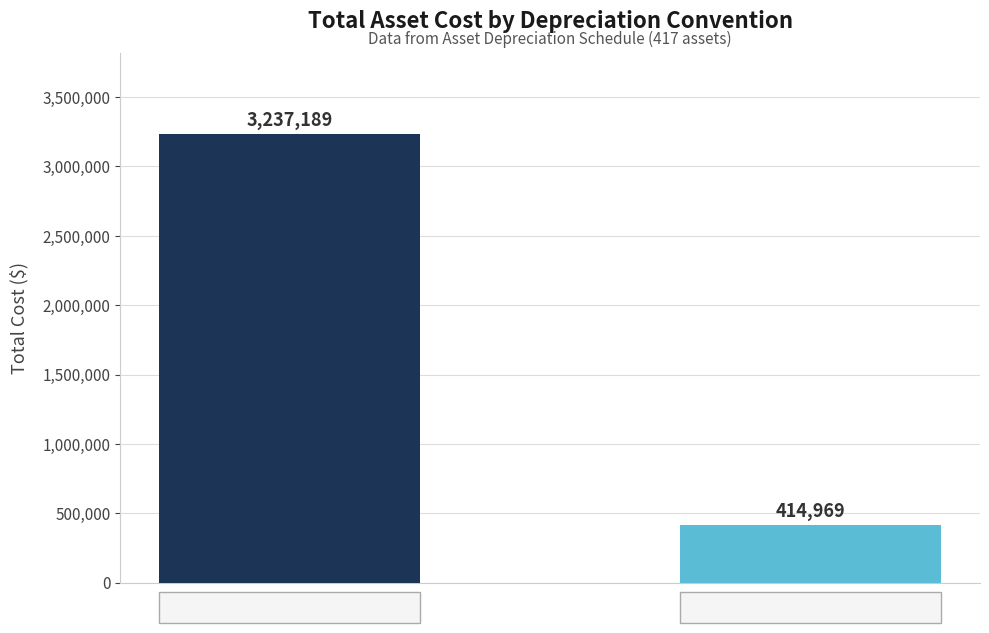

What is the maximum value shown in the chart?

3237189